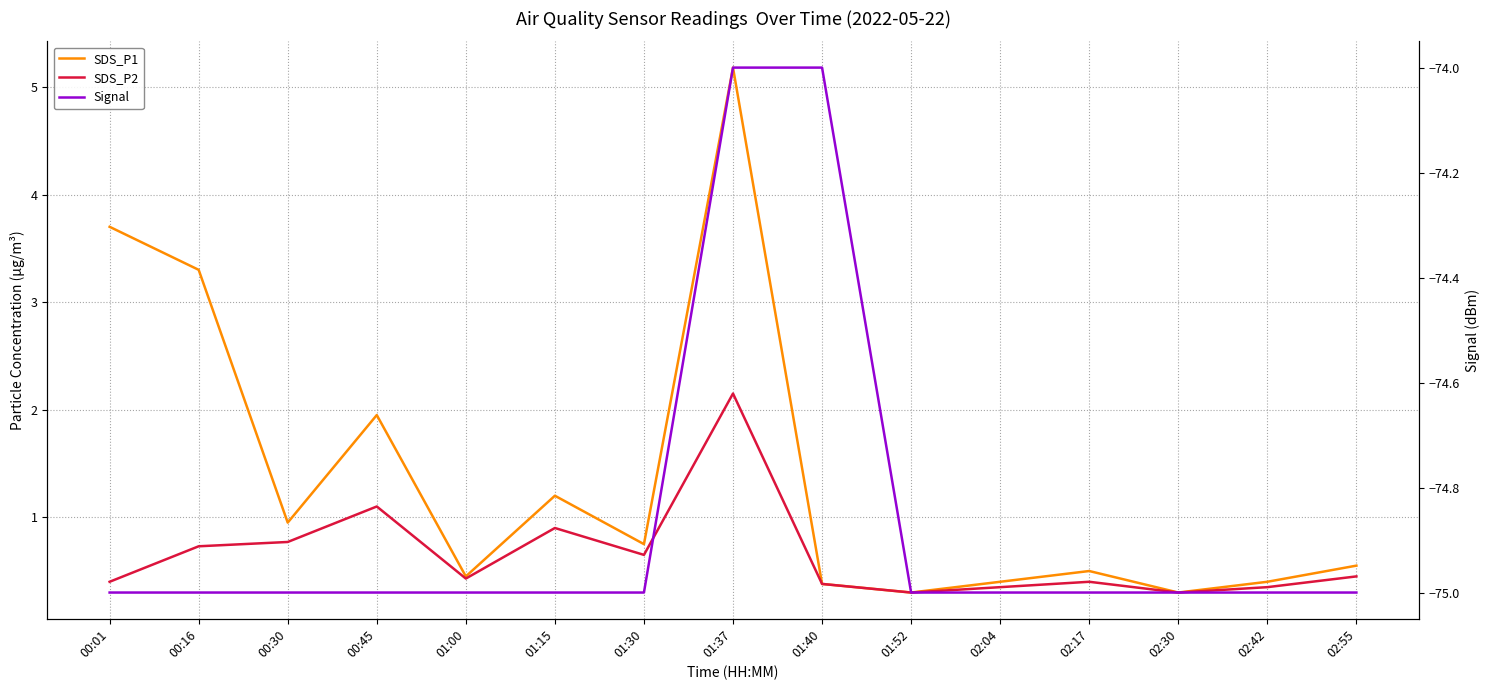

What position from the right is 00:01?

15